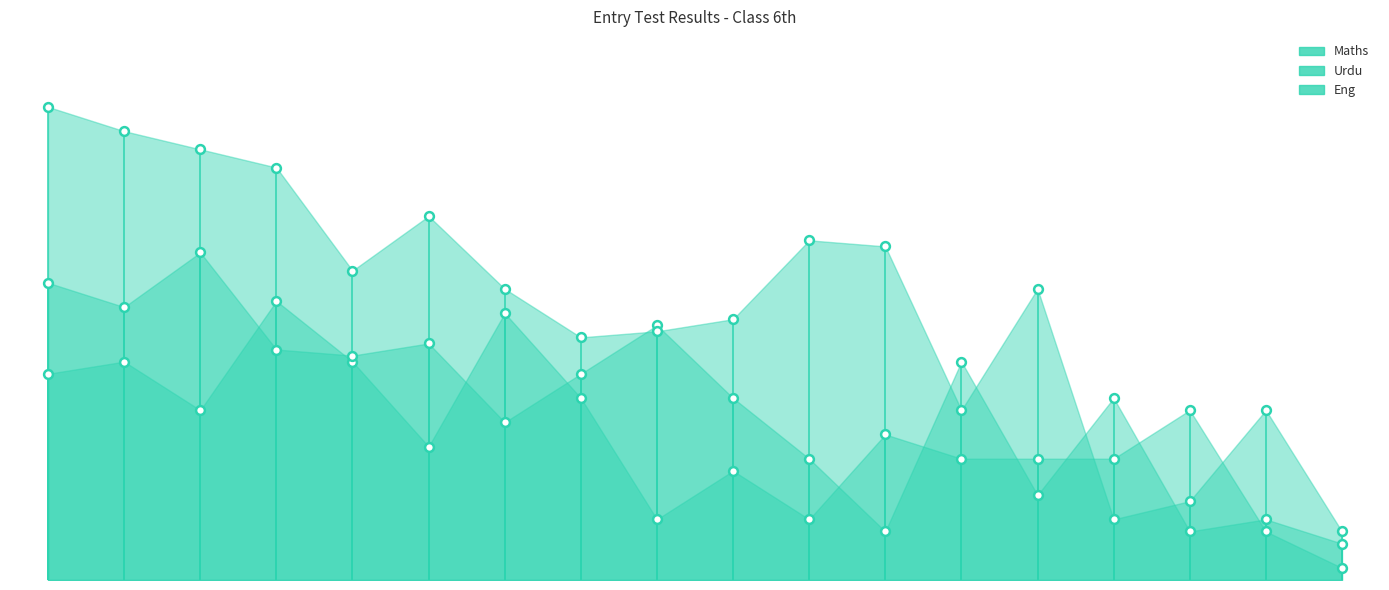

Which series reaches the maximum Y coordinate?

Eng